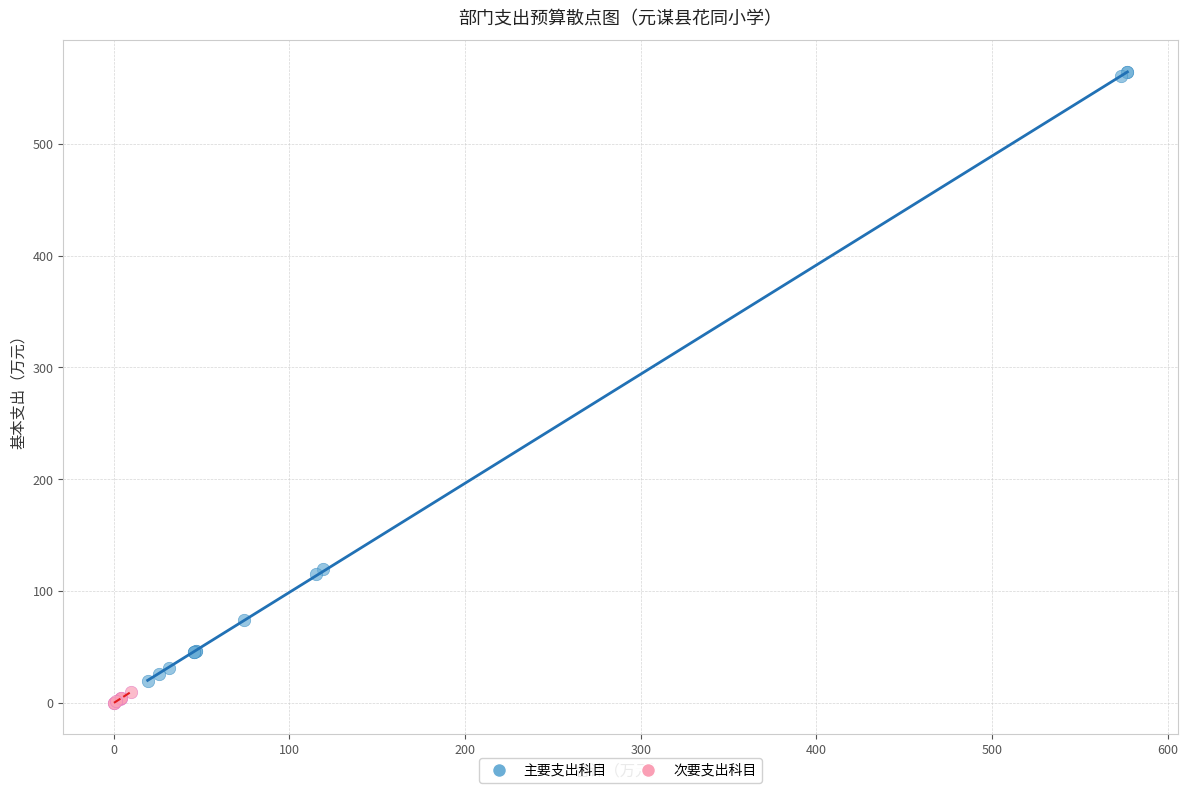

Which series reaches the maximum Y coordinate?

主要支出科目